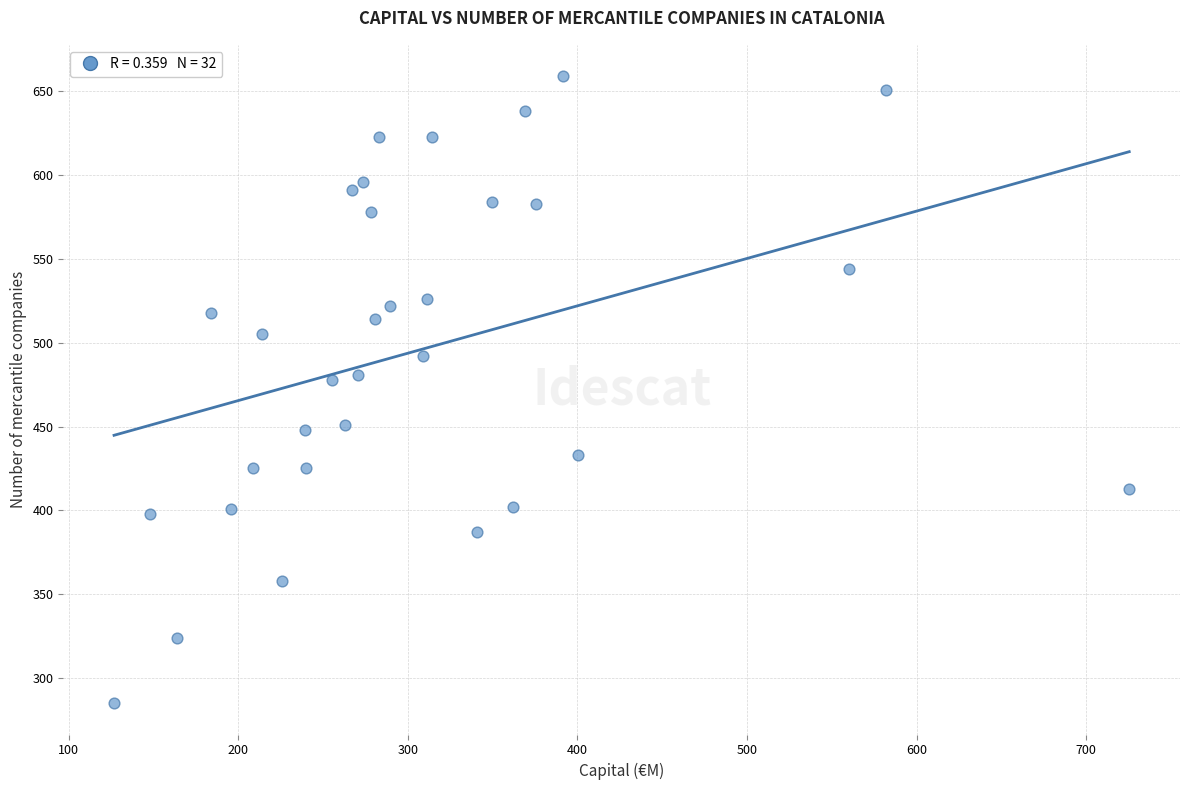

What is the range of Y values (max minus min)?

374